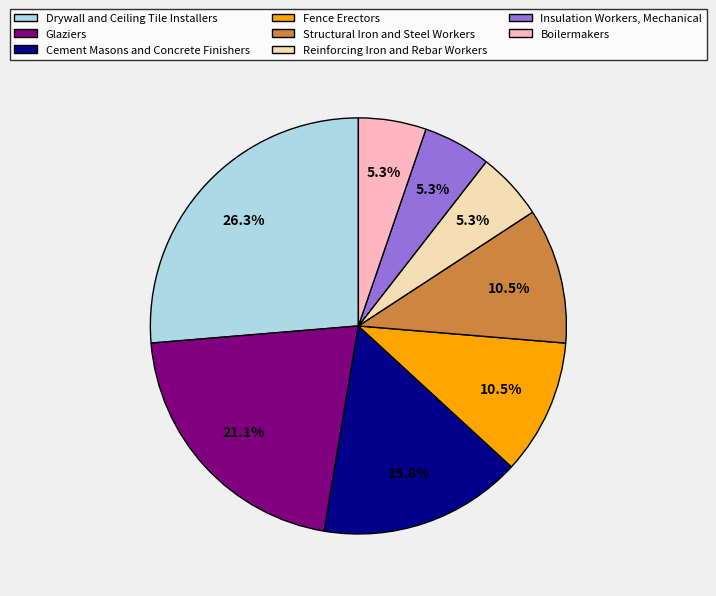

What is the largest slice in the pie chart?

Drywall and Ceiling Tile Installers